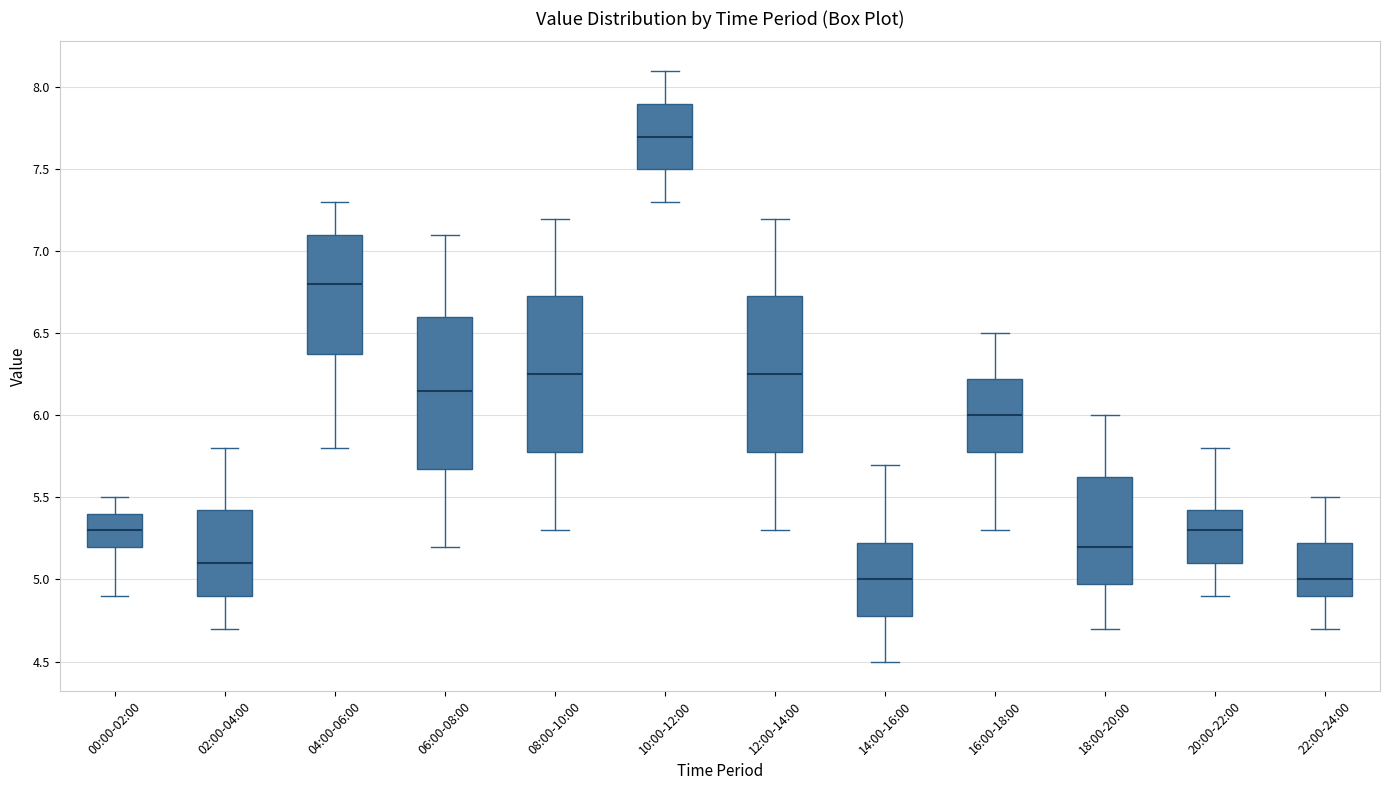

Reading left to right, read every box against the y-axis: the position of its median line, the range the box covers, and the ends of its whiskers. The values are not printed on the chart, so give them approximately, as read against the axis.

00:00-02:00: median 5.30, box 5.20 to 5.40, whiskers 4.90 to 5.50
02:00-04:00: median 5.10, box 4.90 to 5.45, whiskers 4.70 to 5.80
04:00-06:00: median 6.80, box 6.40 to 7.10, whiskers 5.80 to 7.30
06:00-08:00: median 6.15, box 5.70 to 6.60, whiskers 5.20 to 7.10
08:00-10:00: median 6.25, box 5.80 to 6.75, whiskers 5.30 to 7.20
10:00-12:00: median 7.70, box 7.50 to 7.90, whiskers 7.30 to 8.10
12:00-14:00: median 6.25, box 5.80 to 6.75, whiskers 5.30 to 7.20
14:00-16:00: median 5.00, box 4.80 to 5.25, whiskers 4.50 to 5.70
16:00-18:00: median 6.00, box 5.80 to 6.25, whiskers 5.30 to 6.50
18:00-20:00: median 5.20, box 5.00 to 5.65, whiskers 4.70 to 6.00
20:00-22:00: median 5.30, box 5.10 to 5.45, whiskers 4.90 to 5.80
22:00-24:00: median 5.00, box 4.90 to 5.25, whiskers 4.70 to 5.50